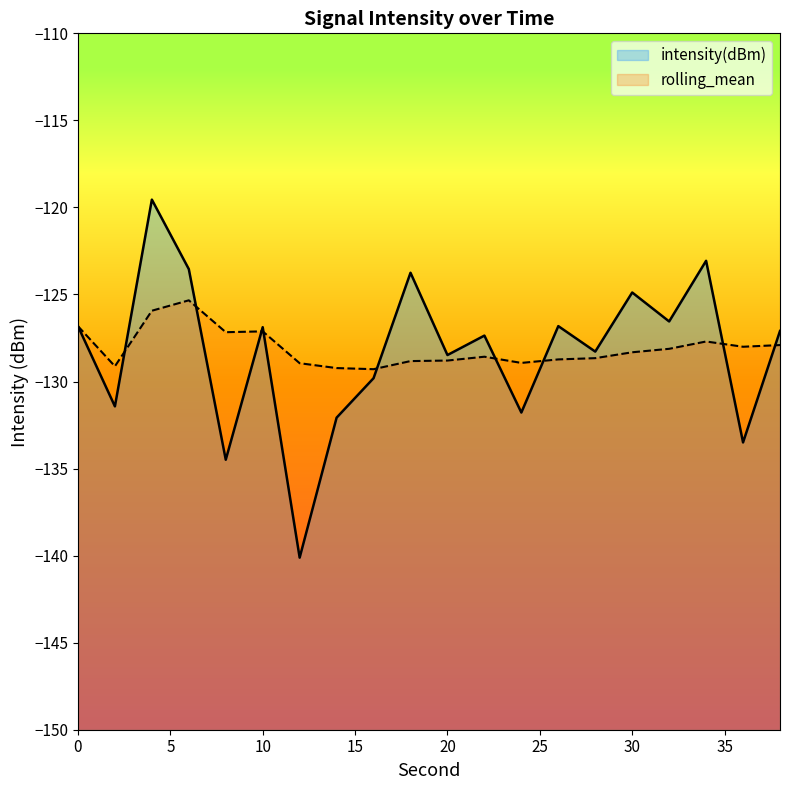

Reading right to left, extract all data points from this chart.

intensity(dBm): 38=-127.1	36=-133.5	34=-123.1	32=-126.5	30=-124.9	28=-128.3	26=-126.8	24=-131.8	22=-127.4	20=-128.5	18=-123.8	16=-129.8	14=-132.1	12=-140.1	10=-126.9	8=-134.5	6=-123.5	4=-119.6	2=-131.4	0=-126.8
rolling_mean: 38=-127.9	36=-128.0	34=-127.7	32=-128.1	30=-128.3	28=-128.7	26=-128.7	24=-128.9	22=-128.6	20=-128.8	18=-128.8	16=-129.3	14=-129.2	12=-128.9	10=-127.1	8=-127.2	6=-125.3	4=-125.9	2=-129.1	0=-126.8